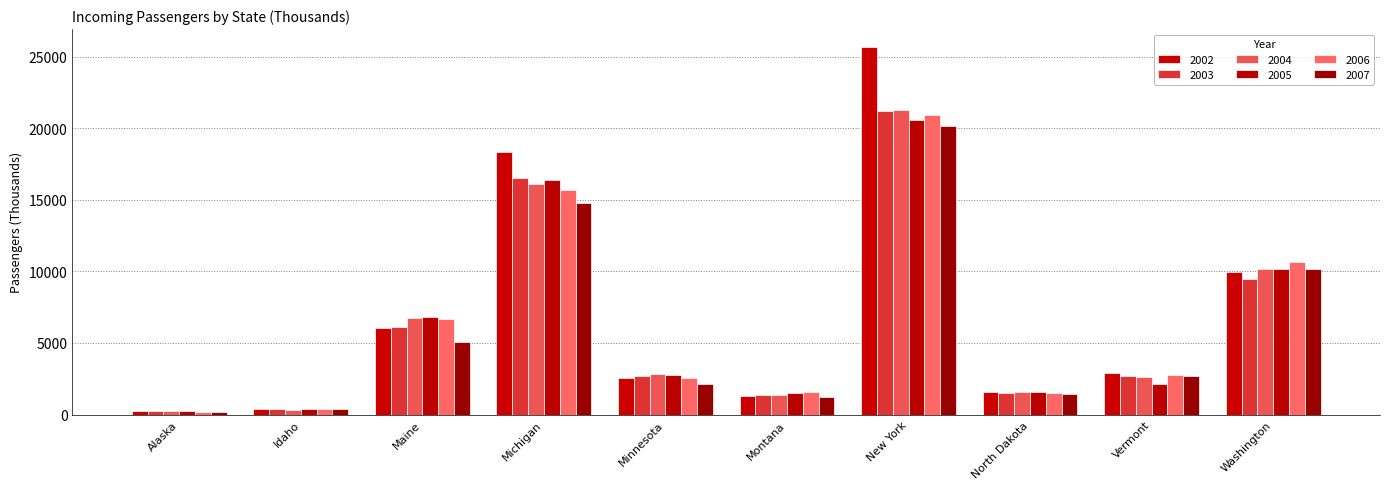

How many distinct data groups are displayed?

6